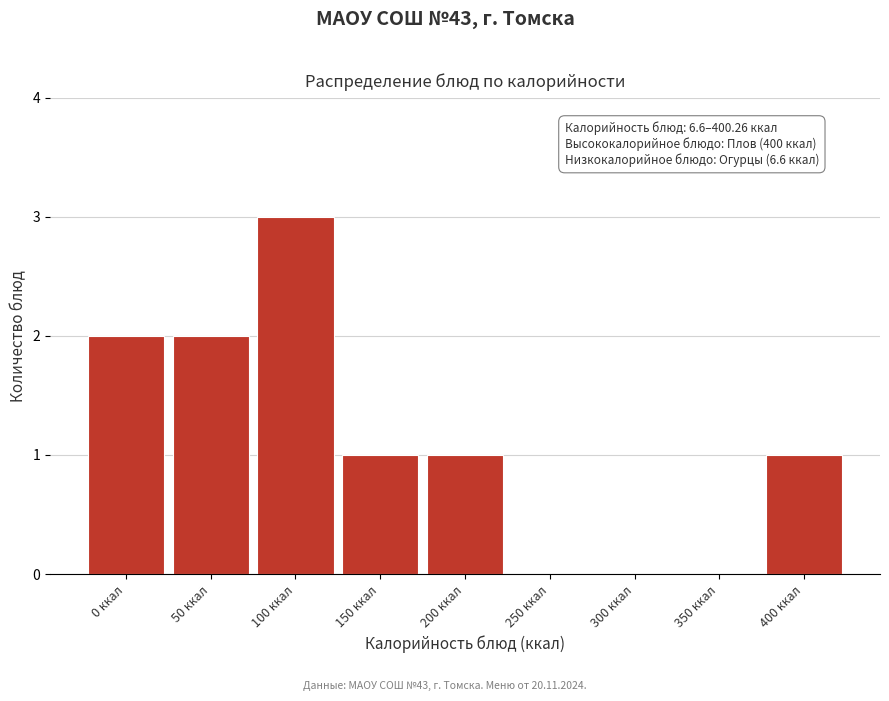

Reading right to left, what are all the values shown in this chart?

400 ккал=1	350 ккал=0	300 ккал=0	250 ккал=0	200 ккал=1	150 ккал=1	100 ккал=3	50 ккал=2	0 ккал=2